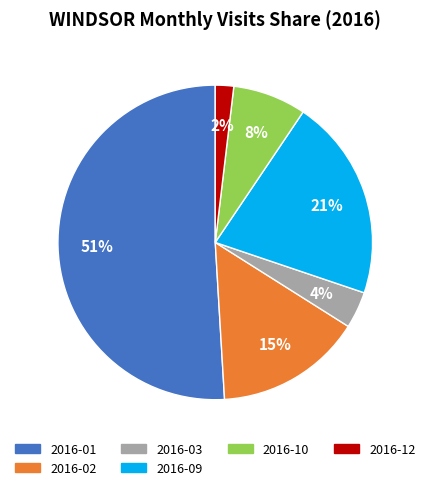

To the nearest percent, what is the difference between the largest and smallest slice percentages?

49%